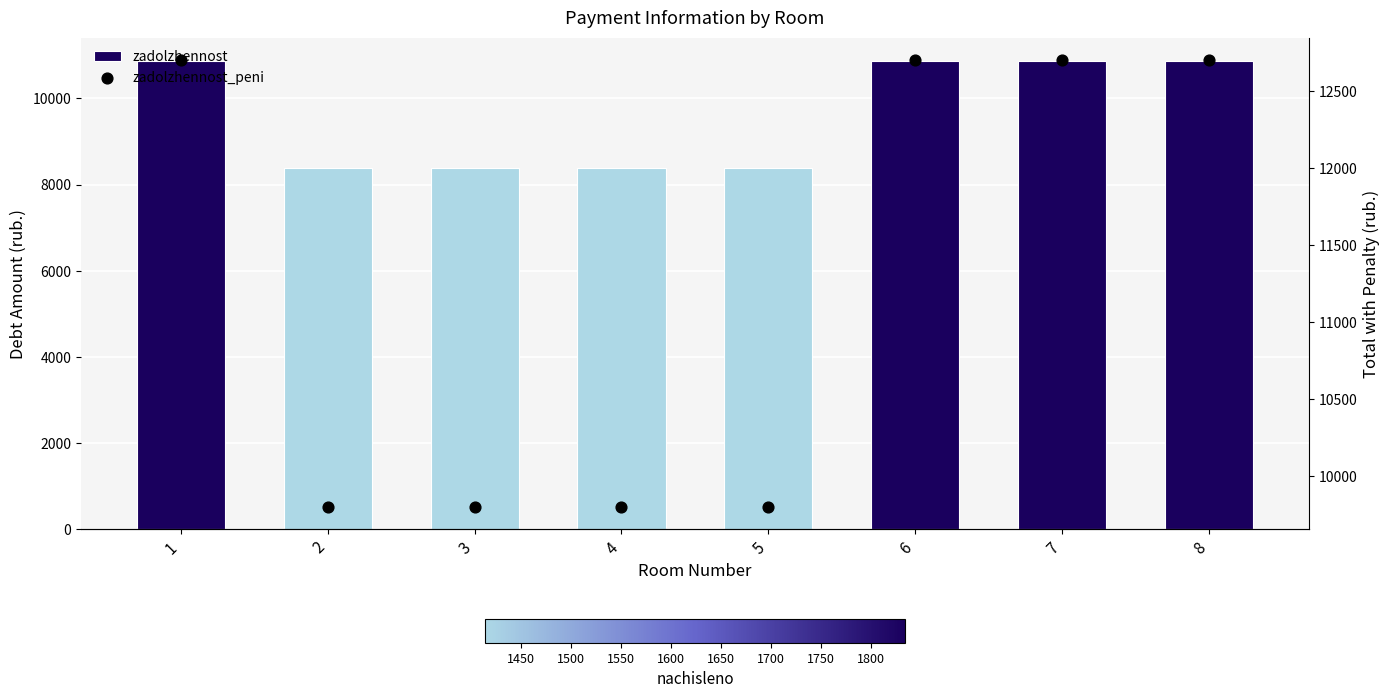

Which series contains the lowest Y value?

zadolzhennost